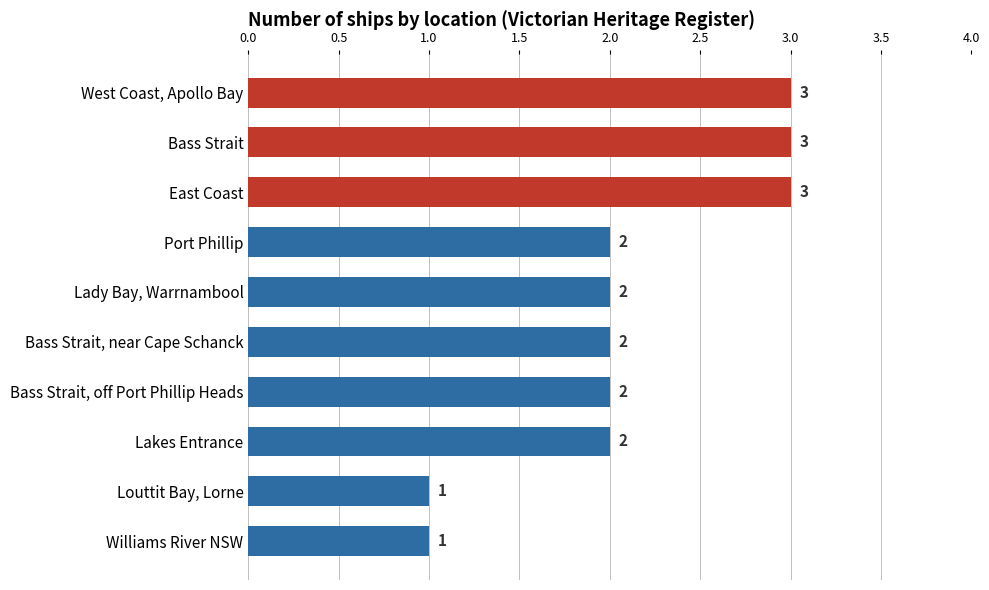

What position from the top is Bass Strait?

2